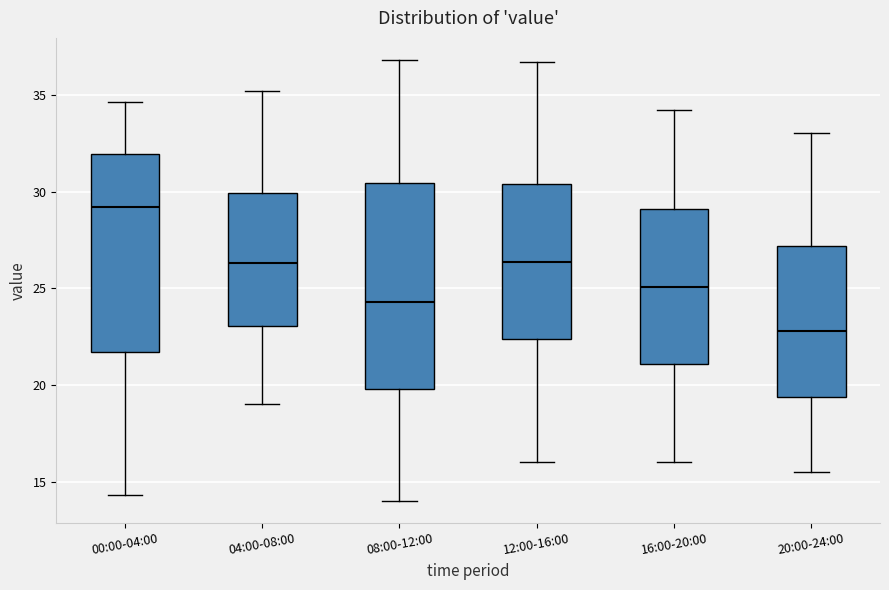

Where is the lower edge of the box for 08:00-12:00 on the y-axis? The values are not printed on the chart, so give them approximately, as read against the axis.

20.0